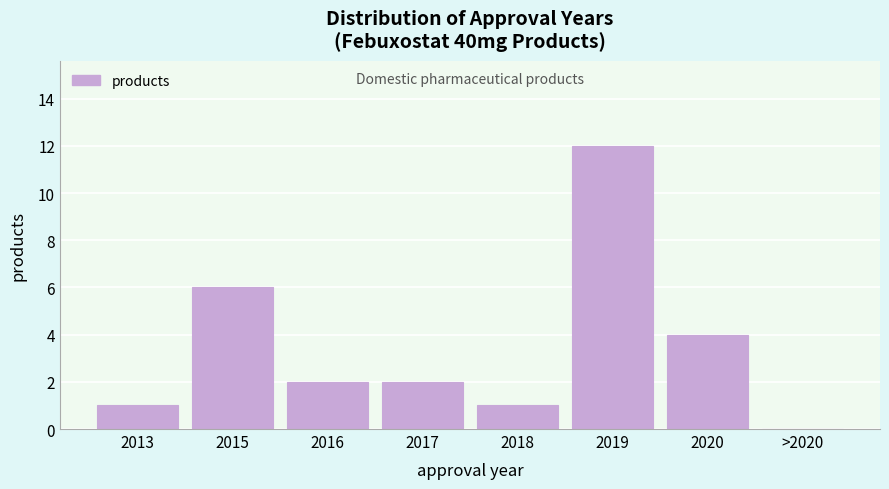

Reading left to right, transcribe all the data shown in this chart.

2013=1	2015=6	2016=2	2017=2	2018=1	2019=12	2020=4	>2020=0